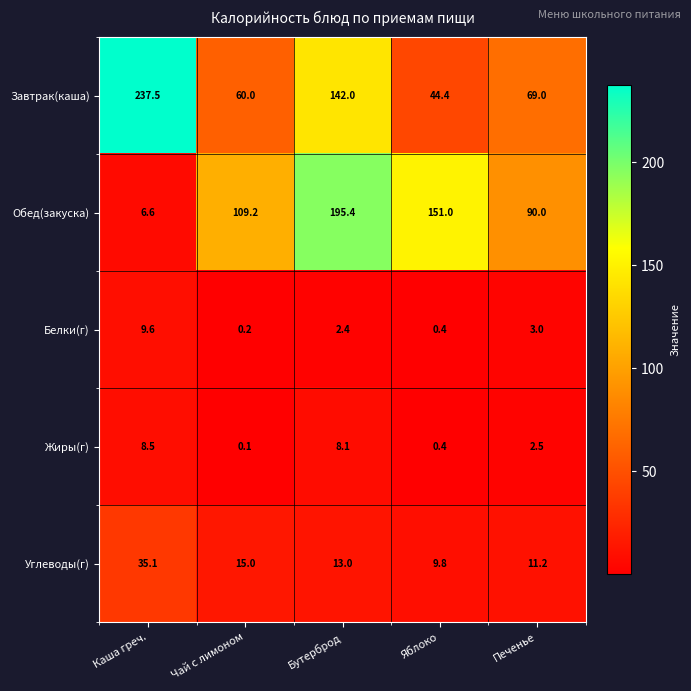

What is the spread (max minus min) of values at Печенье?

87.5